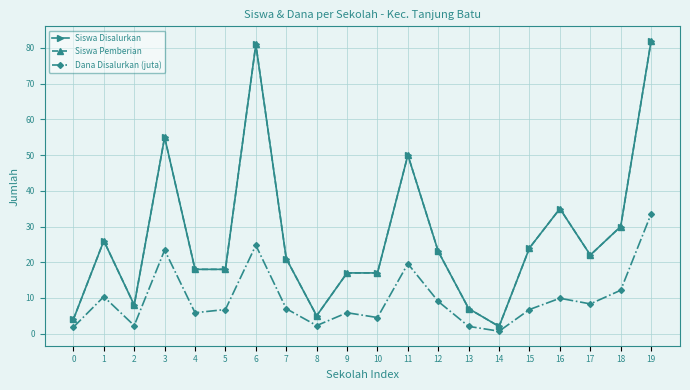

True or false: Siswa Disalurkan and Dana Disalurkan (juta) cross at least once.

False